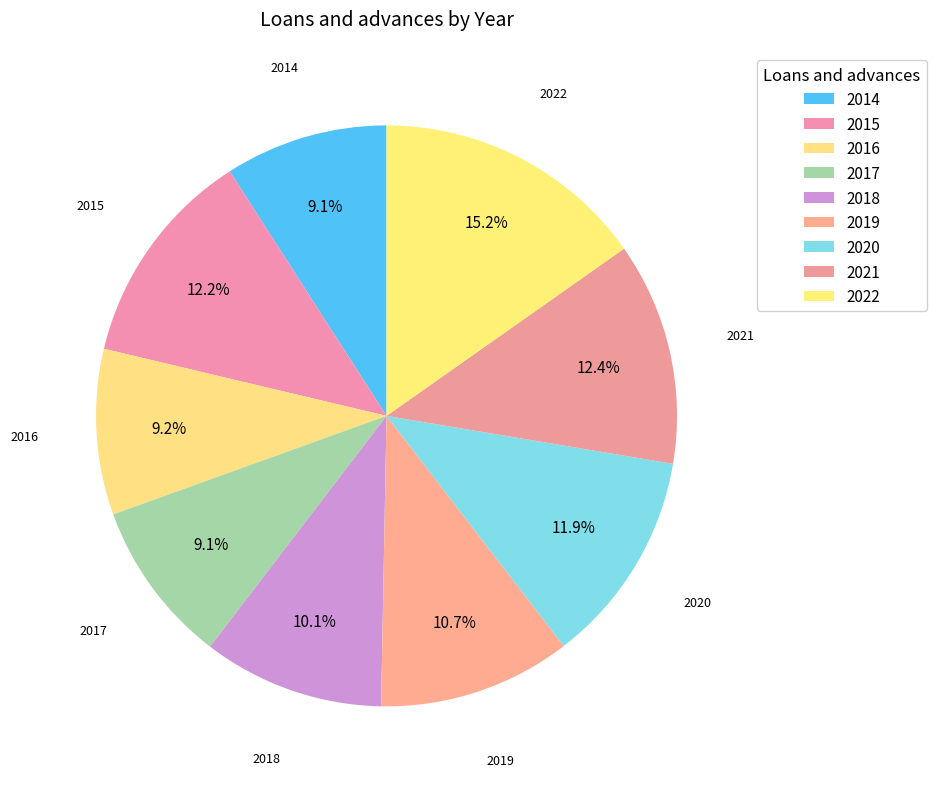

Is it true that 2014 is 9% of the pie?

True